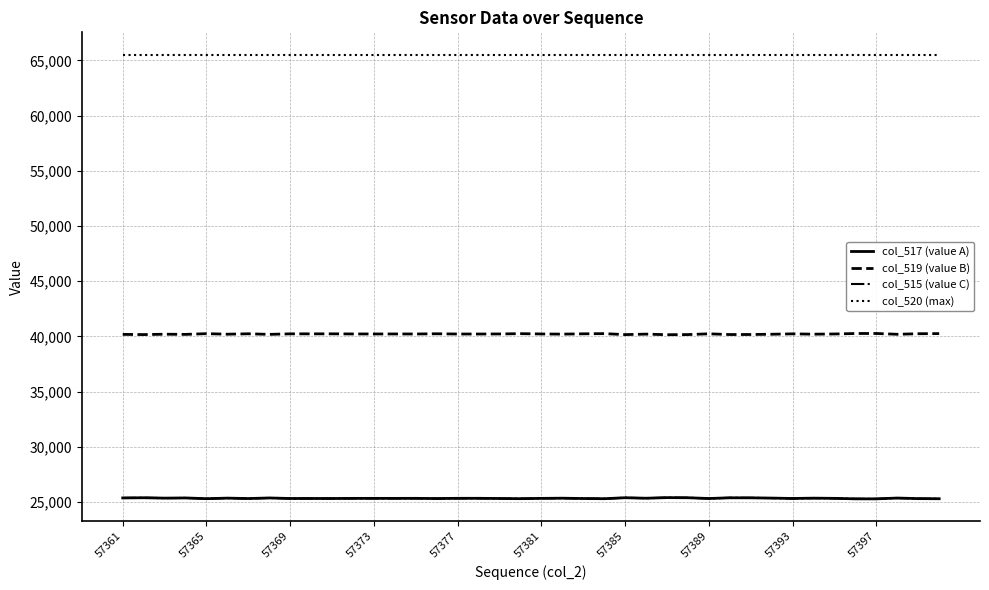

True or false: col_517 (value A) and col_519 (value B) intersect in this chart.

False